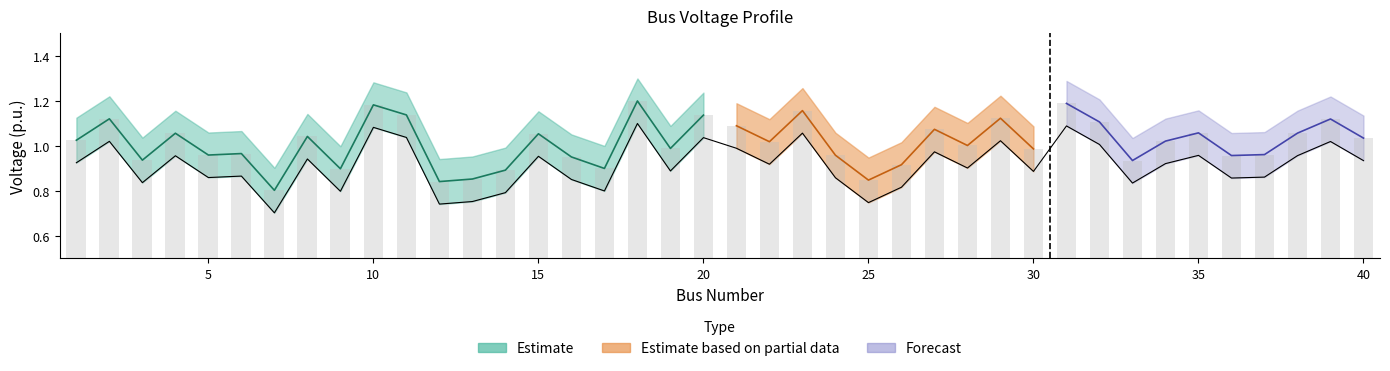

What is the total value across all series at 27?

2.0